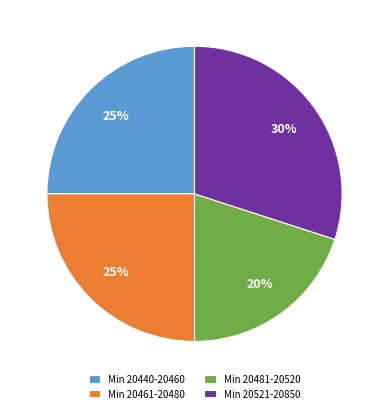

What is the smallest slice in the pie chart?

Min 20481-20520